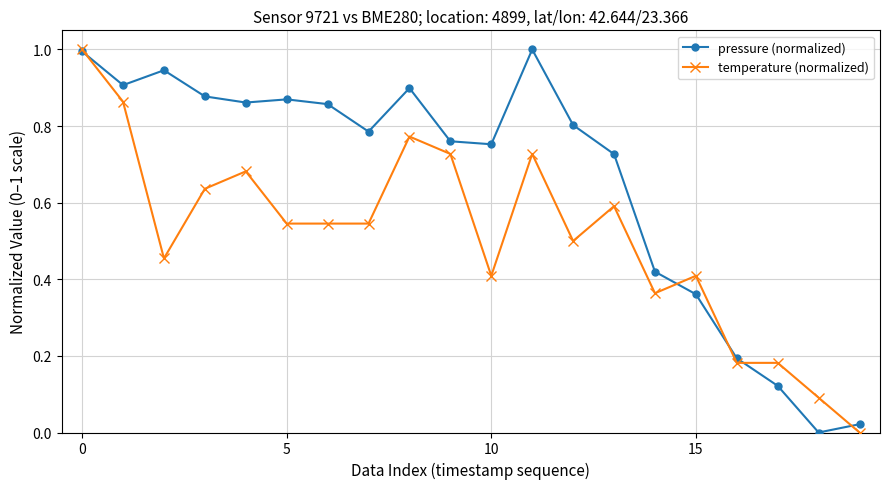

True or false: temperature (normalized) and pressure (normalized) cross at least once.

True